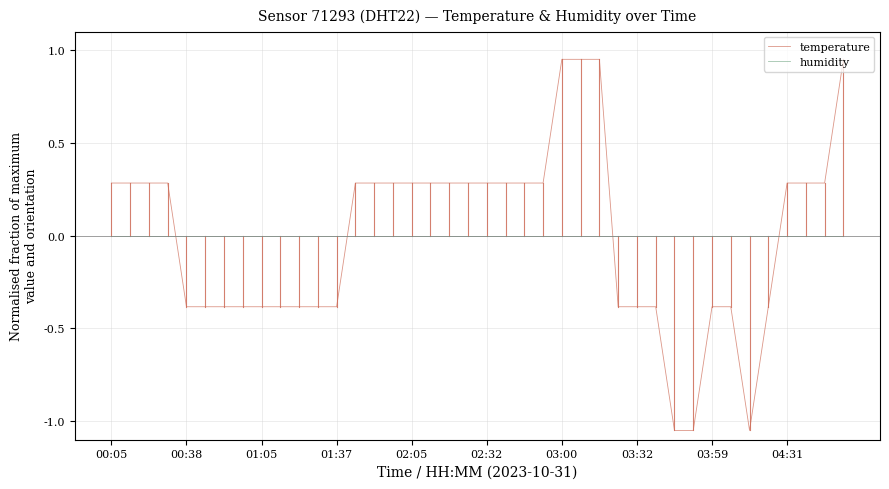

How many times do humidity and temperature cross each other?

4